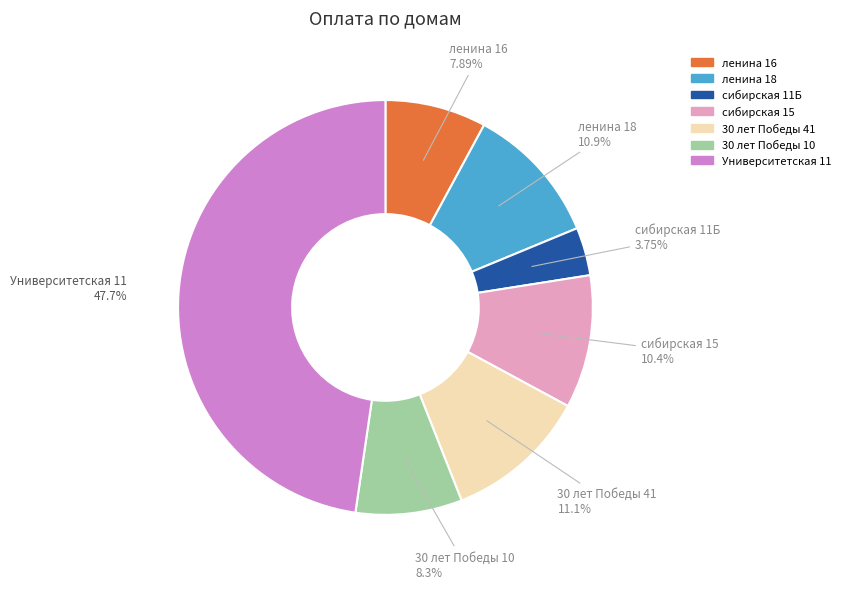

Does any single category account for the majority?

No